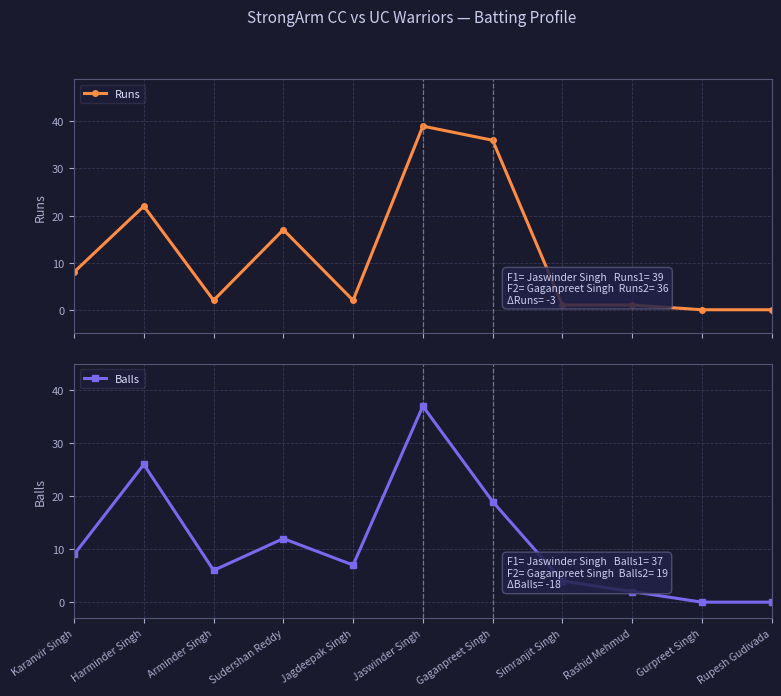

The Balls series shows 2 at Arminder Singh. True or false?

False